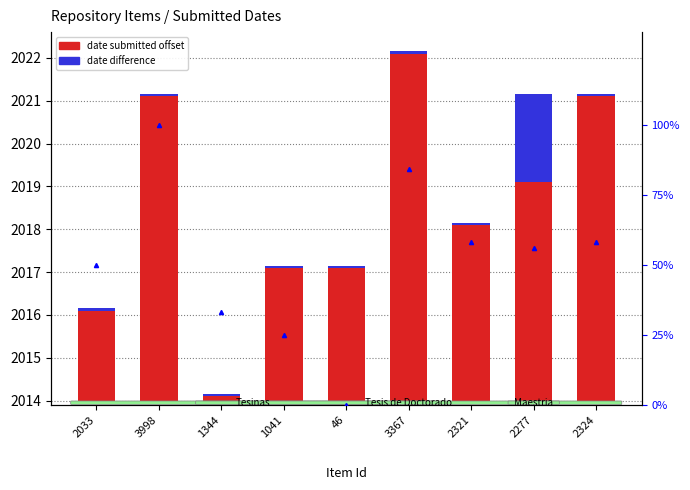

List the series in order of their peak value, lowest first.

date difference, date submitted offset